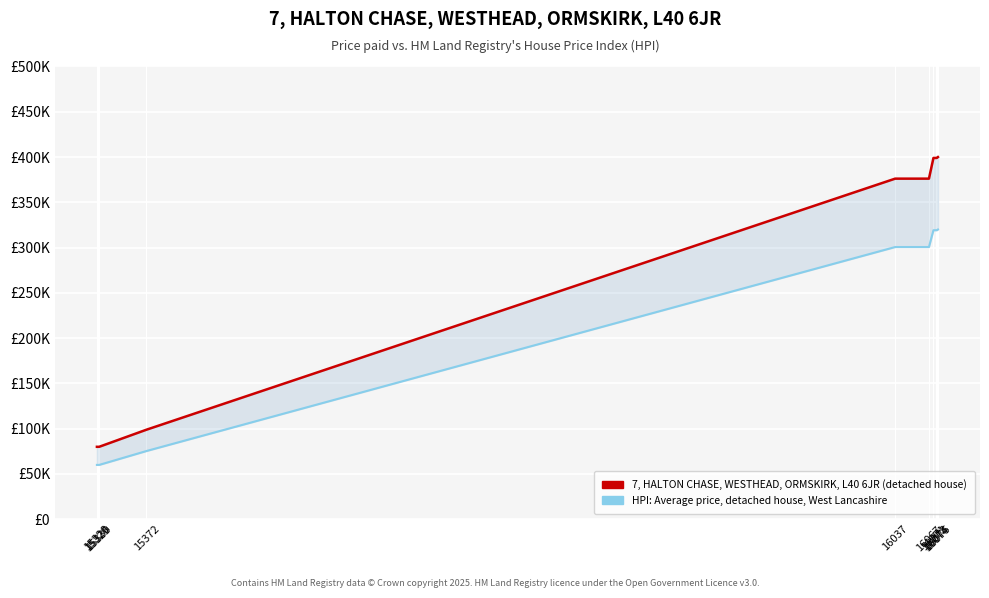

What is the average value of the HPI: Average price, detached house, West Lancashire series?

213416.1